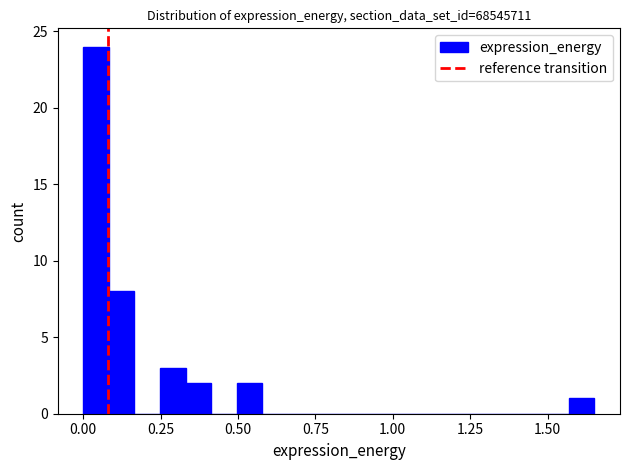

Read against the x-axis, roughly where is the centre of the tallest bar?

0.05